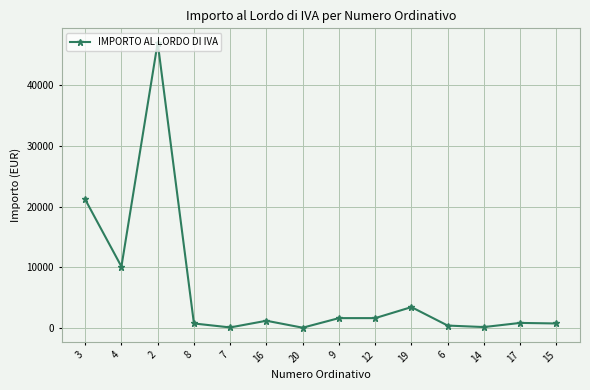

What is the maximum value shown in the chart?

47060.7